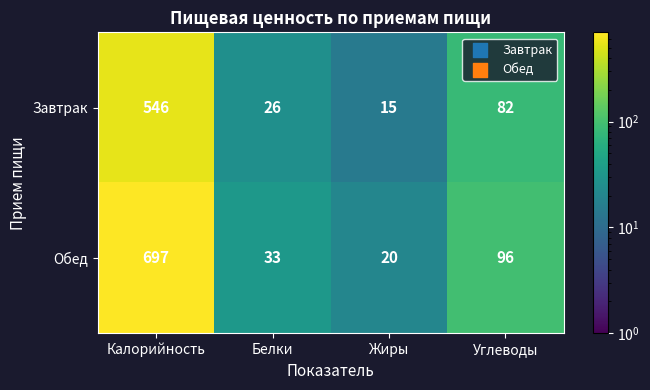

What is the smallest value displayed?

15